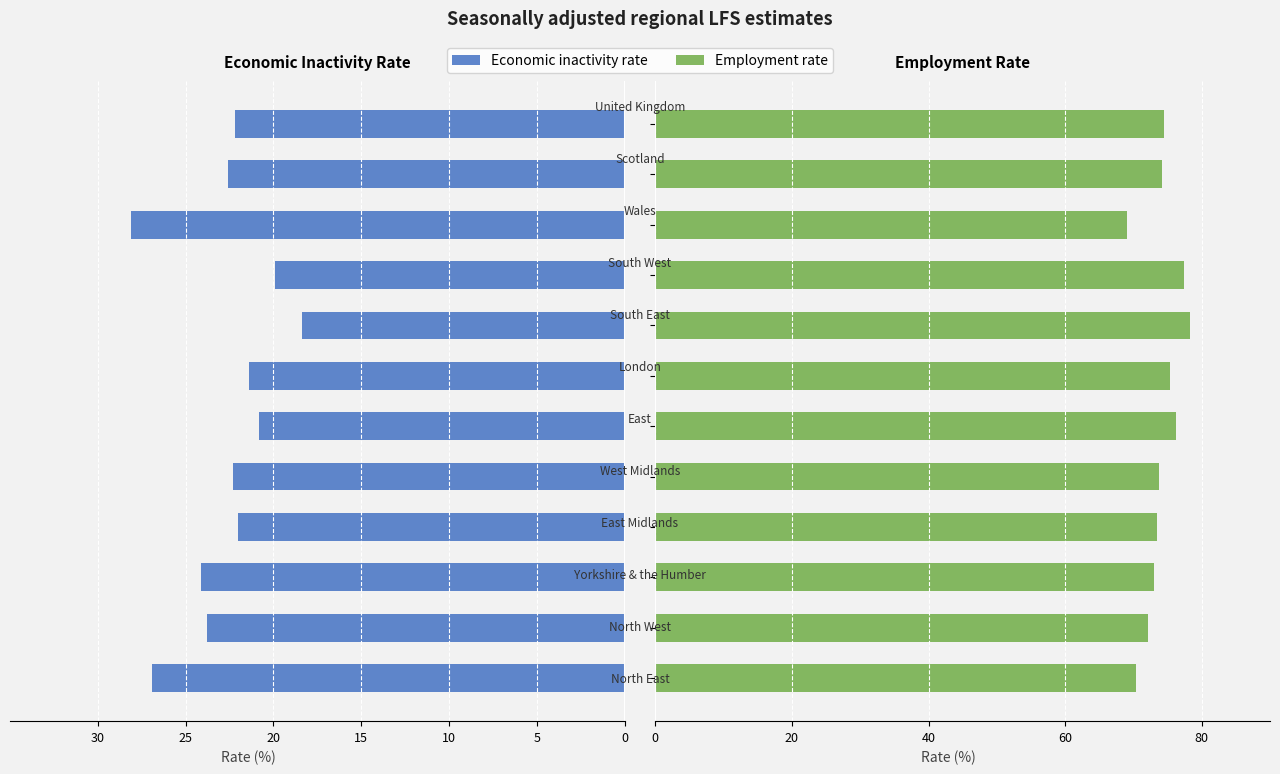

Is the value of Economic inactivity rate at 5 greater than the value of Employment rate at 7?

No